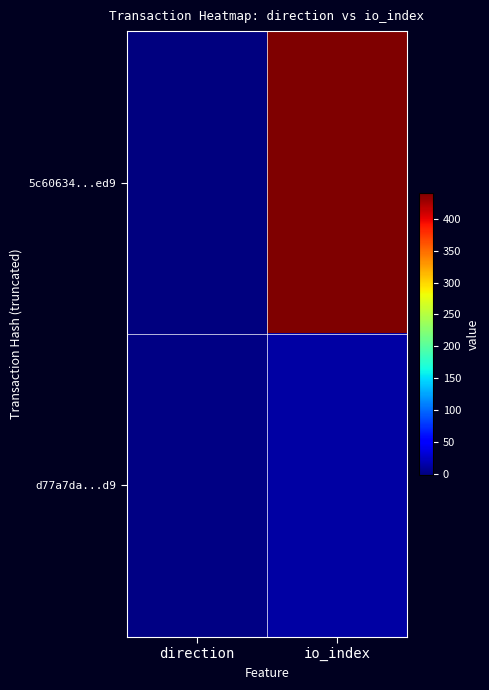

Reading left to right, extract all data points from this chart.

5c60634...ed9: direction=-1	io_index=440
d77a7da...d9: direction=1	io_index=14